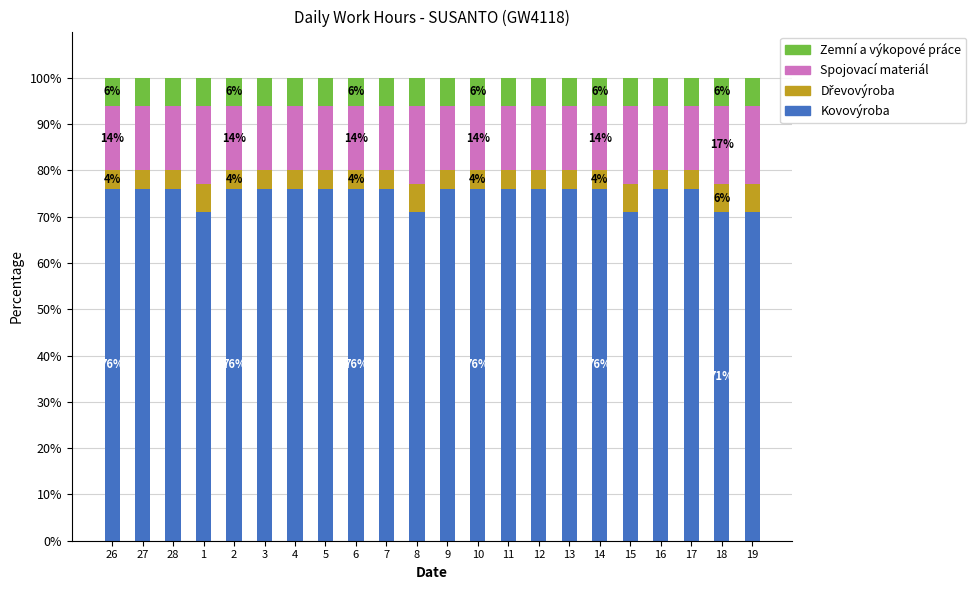

What is the total value across all series at 9?

100